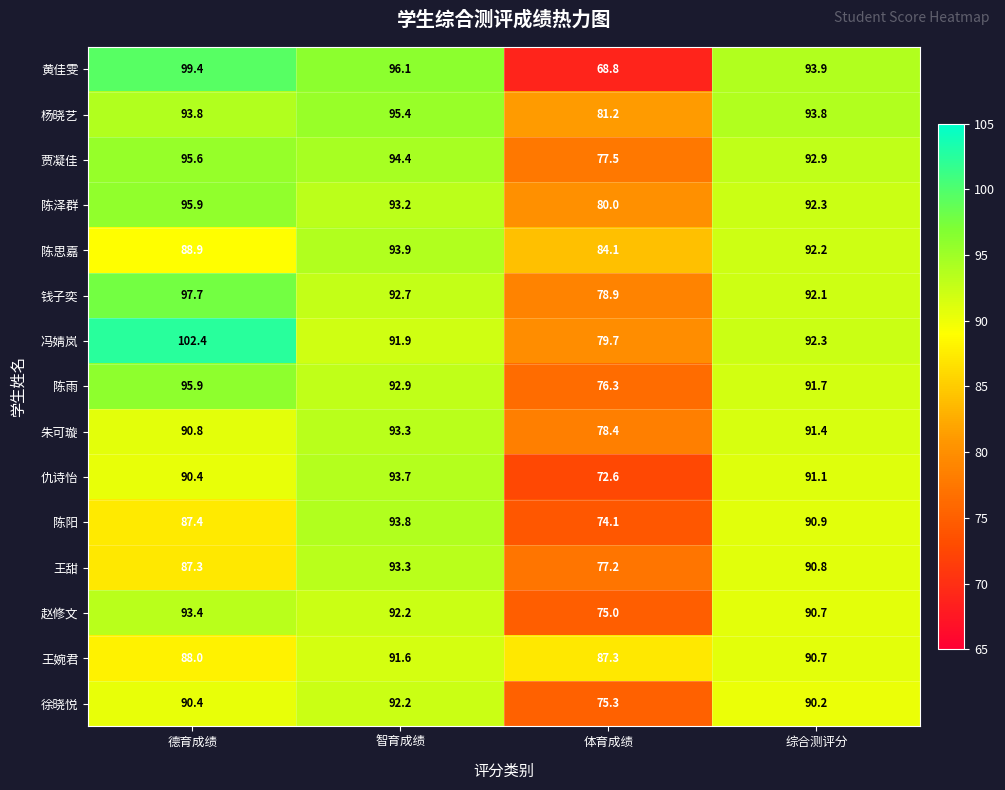

At which category does the chart reach its peak across all series?

德育成绩